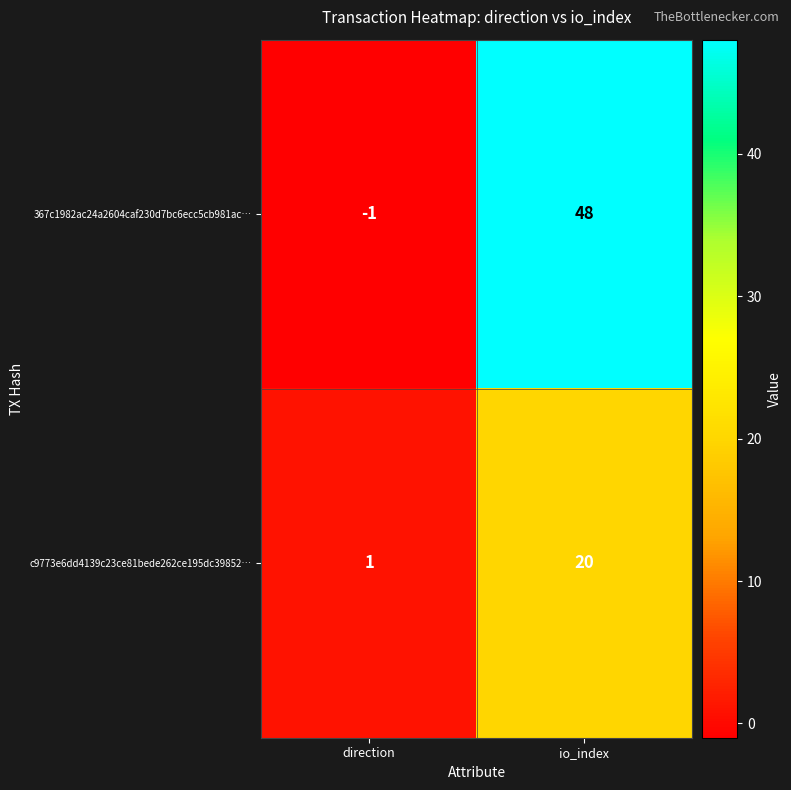

Count the number of data series in this chart.

2